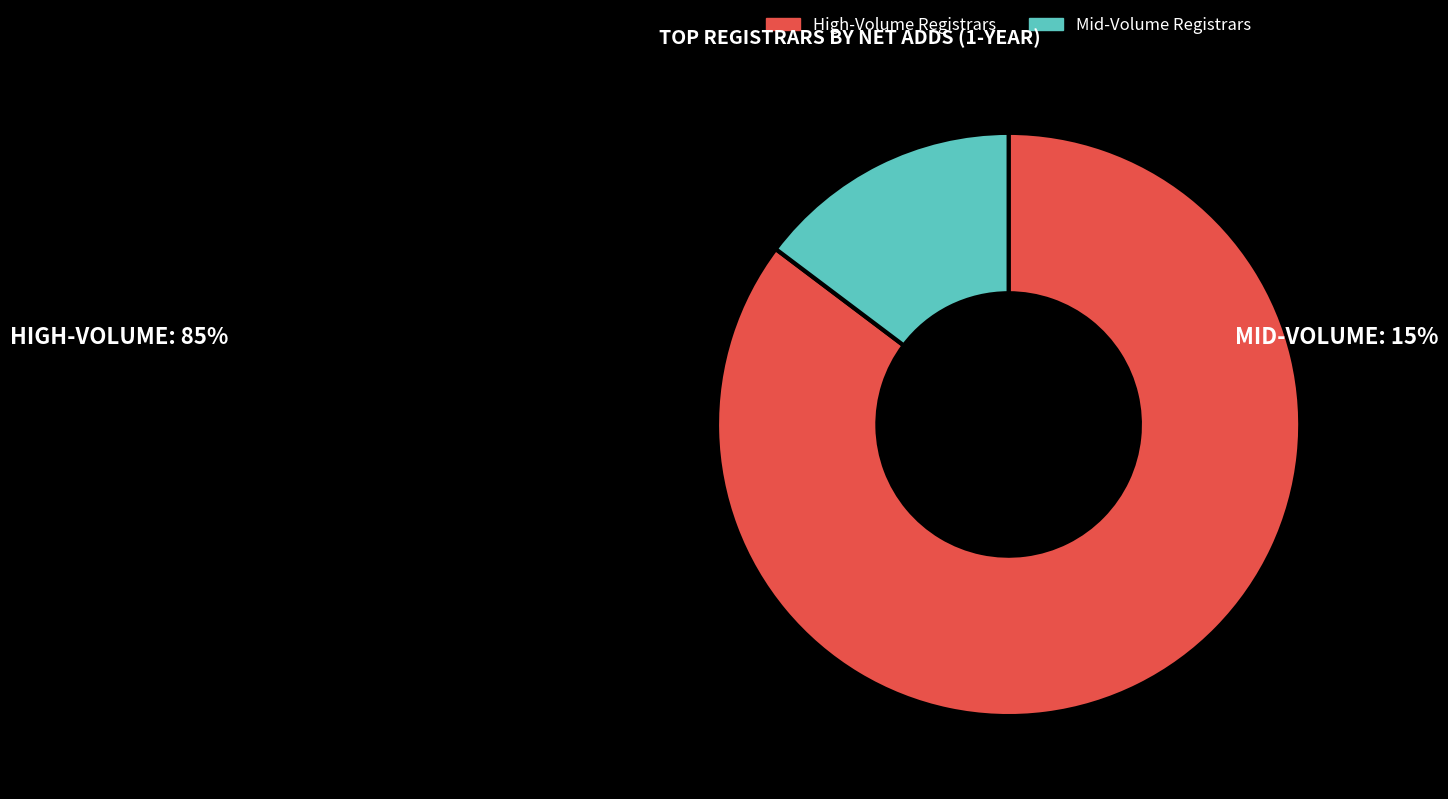

Which category has the smallest portion of the pie?

Mid-Volume Registrars